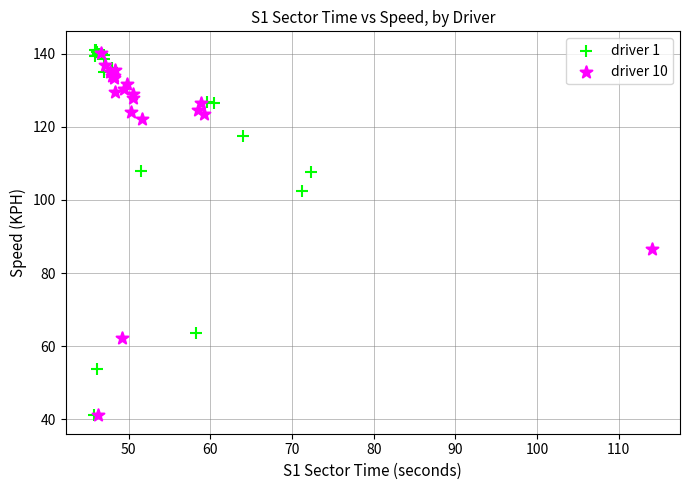

Which series reaches the maximum Y coordinate?

driver 1